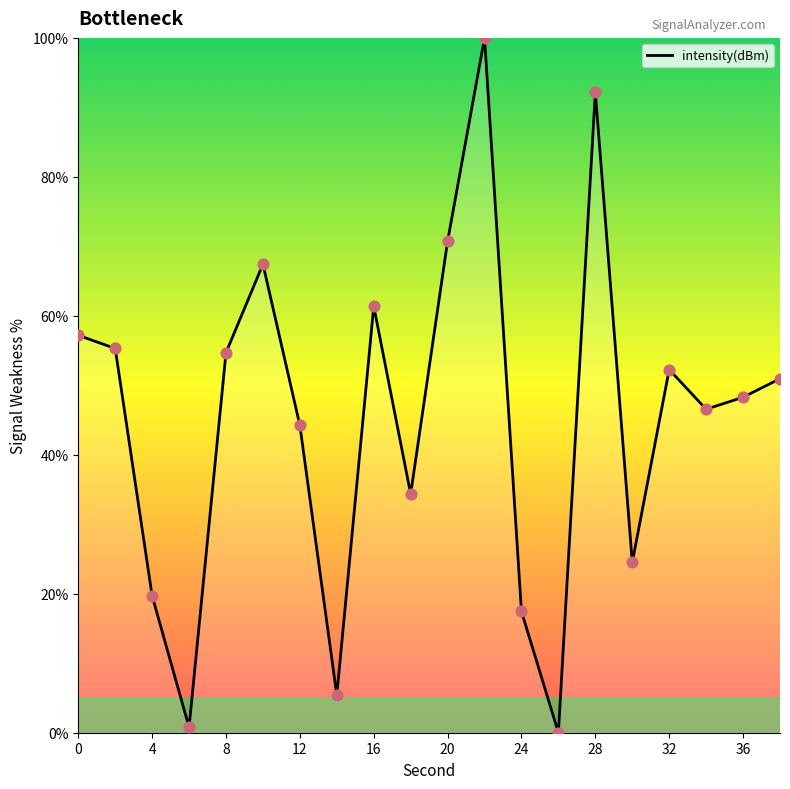

What is the difference between the maximum and minimum values?

100.0